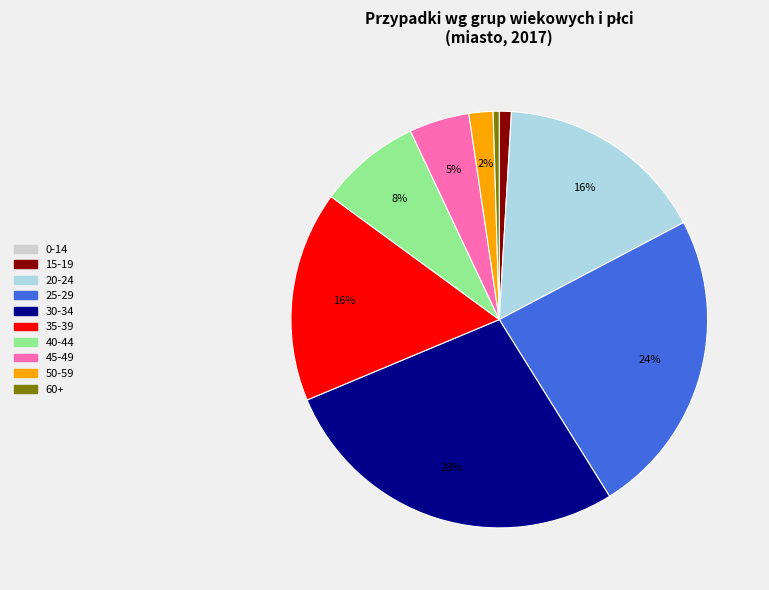

Is there any slice that represents more than half of the pie?

No